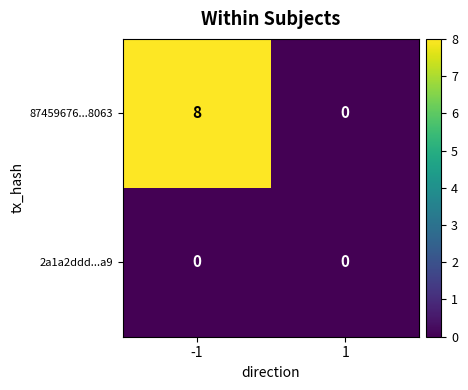

Between -1 and 1, which series saw the biggest shift?

87459676...8063